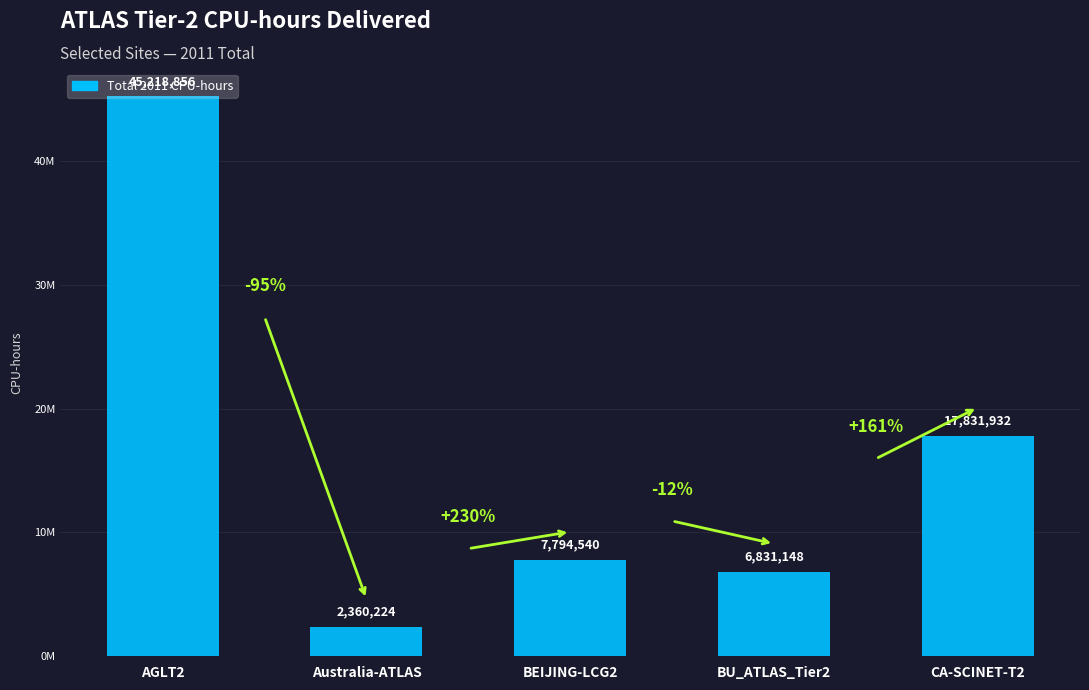

Reading left to right, what are all the values shown in this chart?

AGLT2=45218856	Australia-ATLAS=2360224	BEIJING-LCG2=7794540	BU_ATLAS_Tier2=6831148	CA-SCINET-T2=17831932